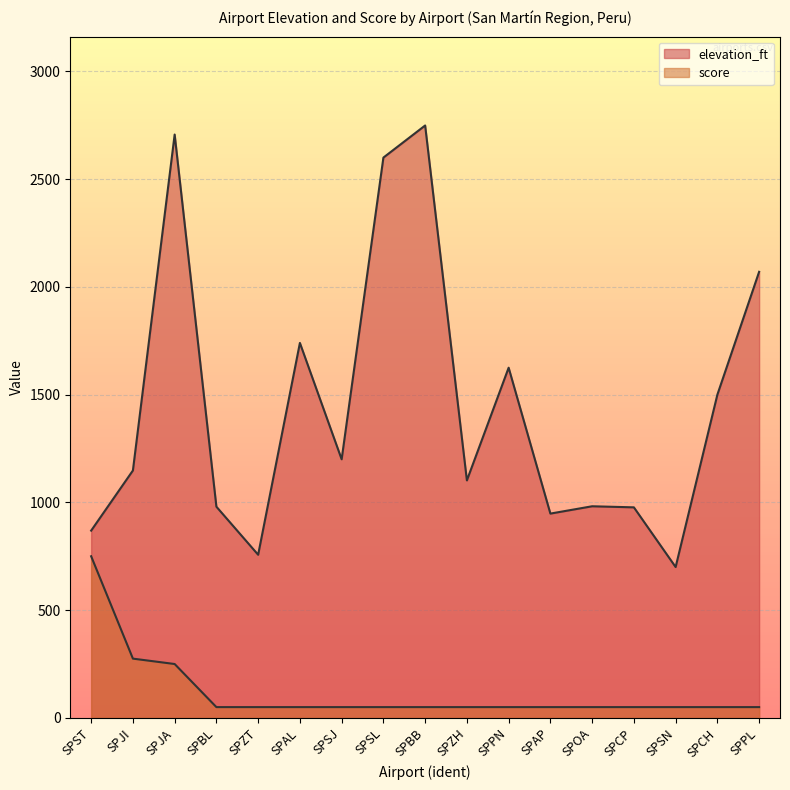

Reading left to right, transcribe all the data shown in this chart.

elevation_ft: SPST=869	SPJI=1148	SPJA=2707	SPBL=980	SPZT=757	SPAL=1740	SPSJ=1200	SPSL=2600	SPBB=2749	SPZH=1102	SPPN=1625	SPAP=948	SPOA=982	SPCP=977	SPSN=700	SPCH=1500	SPPL=2070
score: SPST=750	SPJI=275	SPJA=250	SPBL=50	SPZT=50	SPAL=50	SPSJ=50	SPSL=50	SPBB=50	SPZH=50	SPPN=50	SPAP=50	SPOA=50	SPCP=50	SPSN=50	SPCH=50	SPPL=50